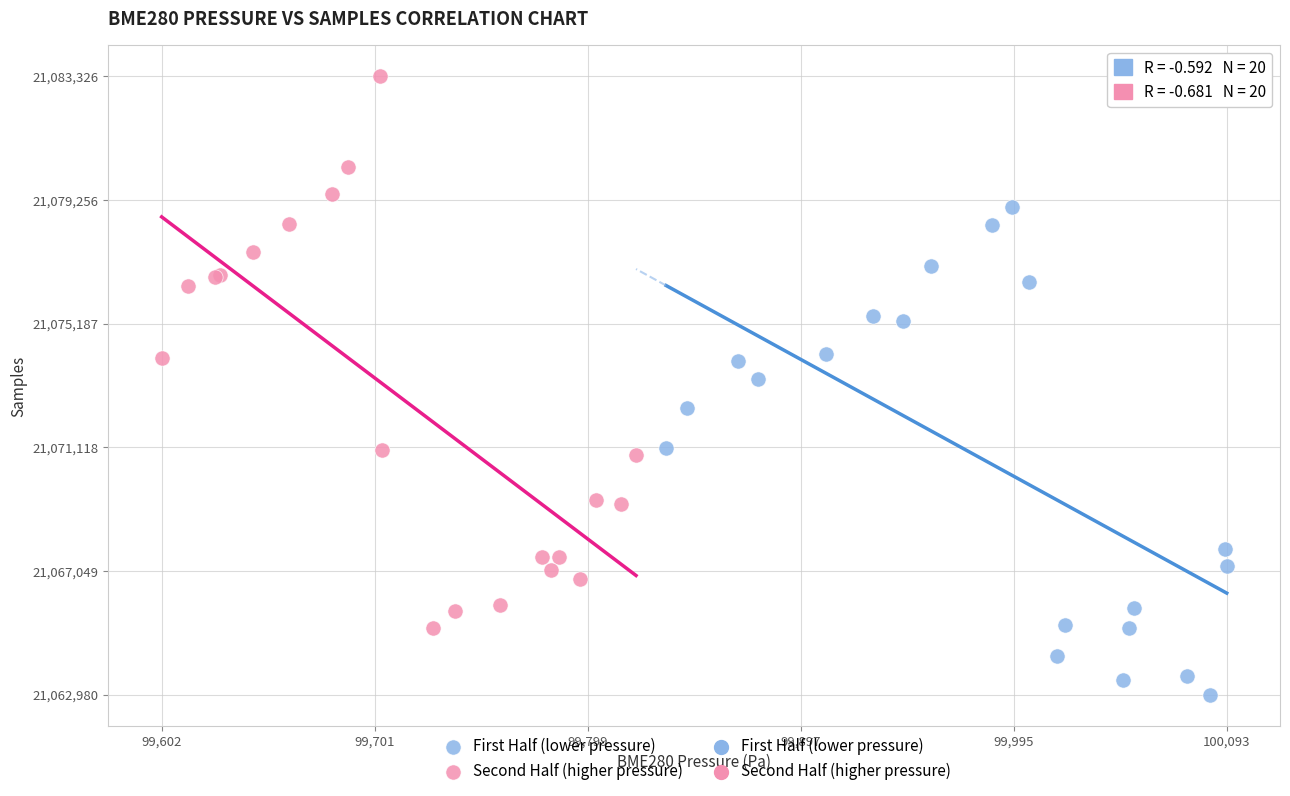

Which series contains the highest Y value?

Second Half (higher pressure)